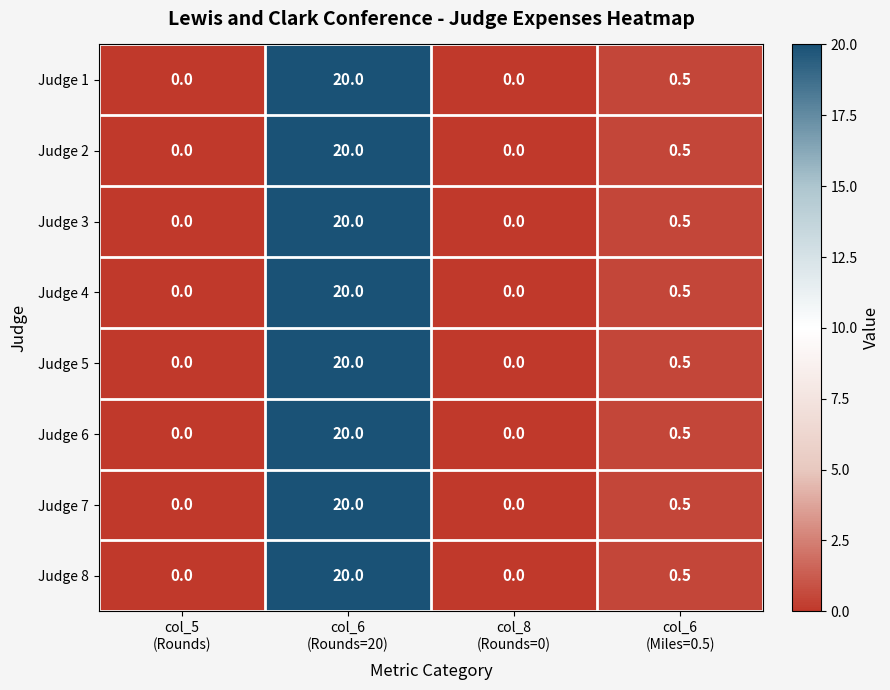

How many categories are shown in the chart?

4